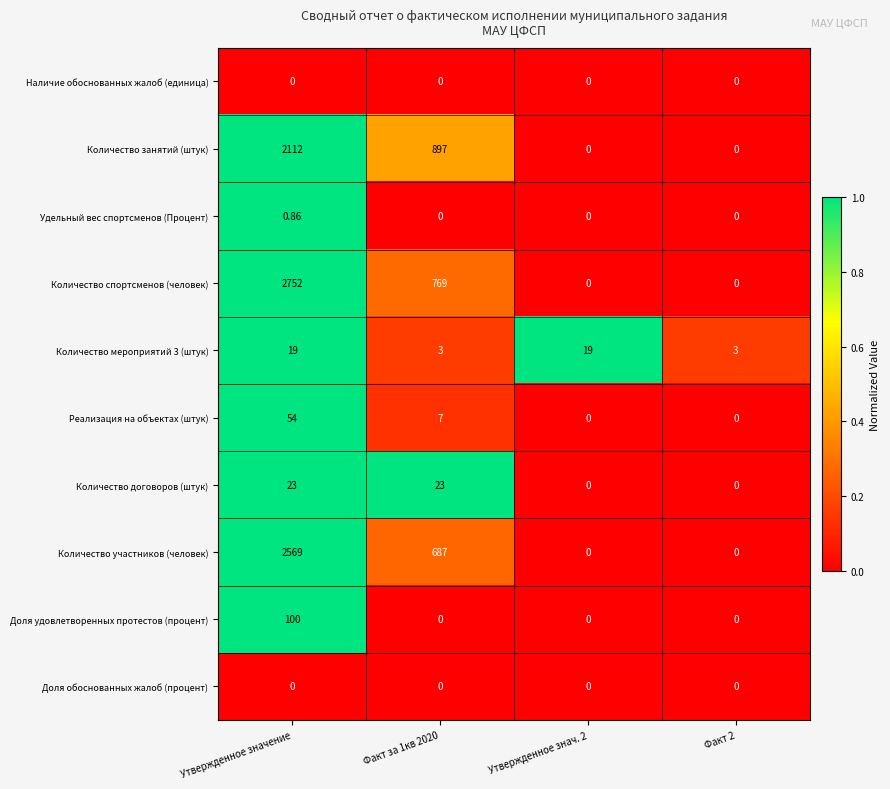

Between Утвержденное значение and Факт 2, which series saw the biggest shift?

Количество спортсменов (человек)